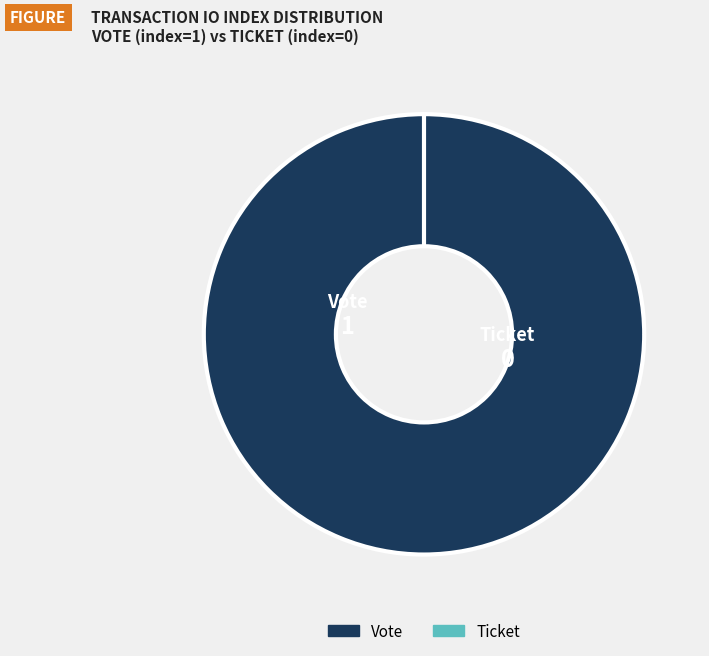

To the nearest percent, what is the difference between the Vote (io_index=1) and Ticket (io_index=0) slice percentages?

100%